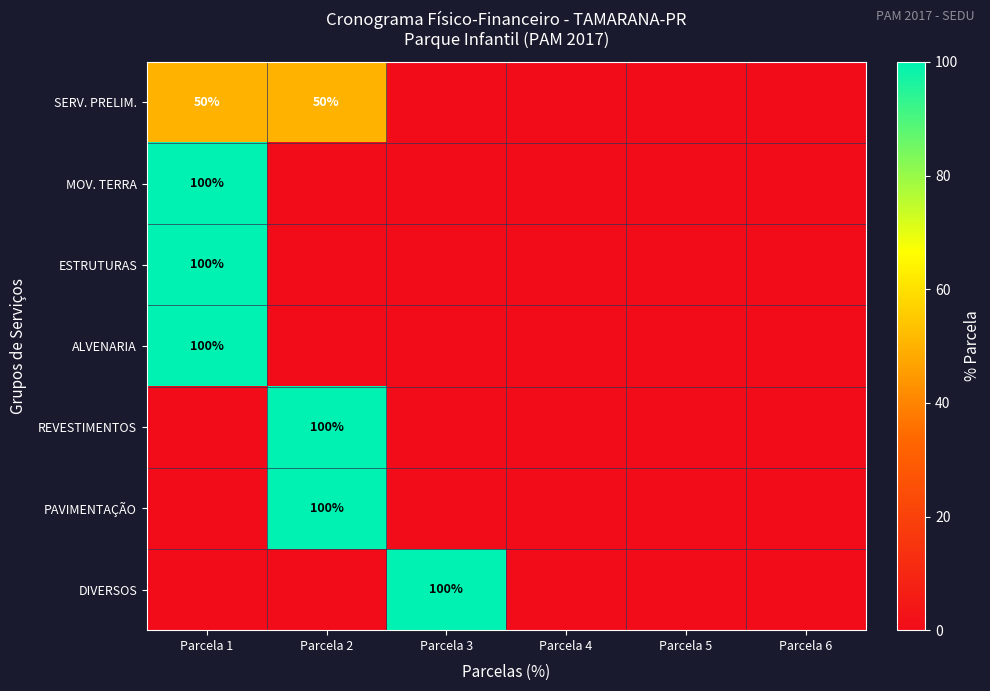

The value of MOV. TERRA at Parcela 1 is 100. True or false?

True